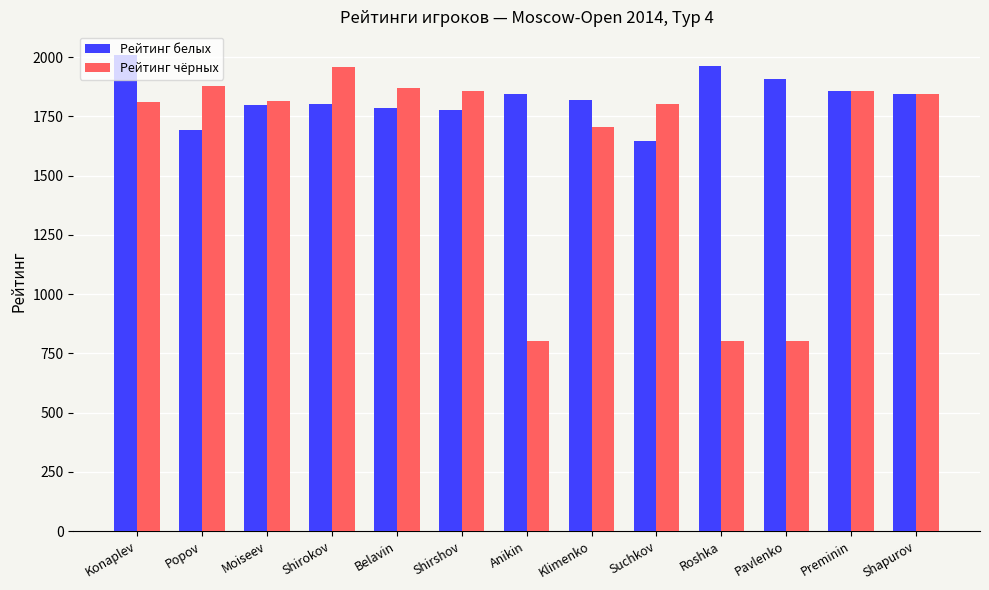

At which category is the sum across all series the highest?

Konaplev